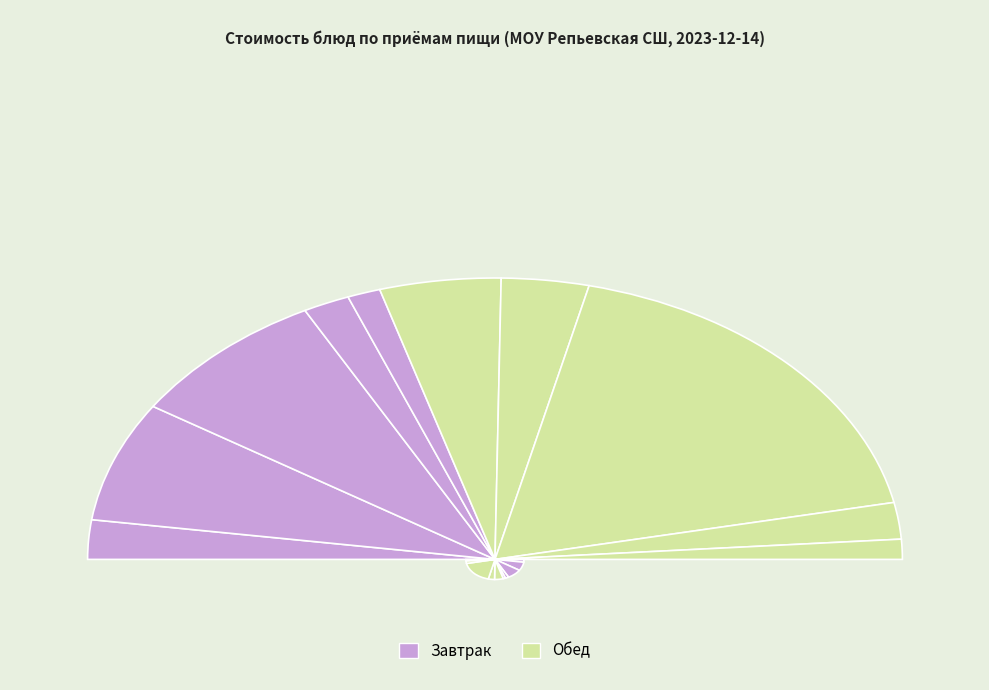

How much of the chart is everything except Суп овощной Летний?

93.1%